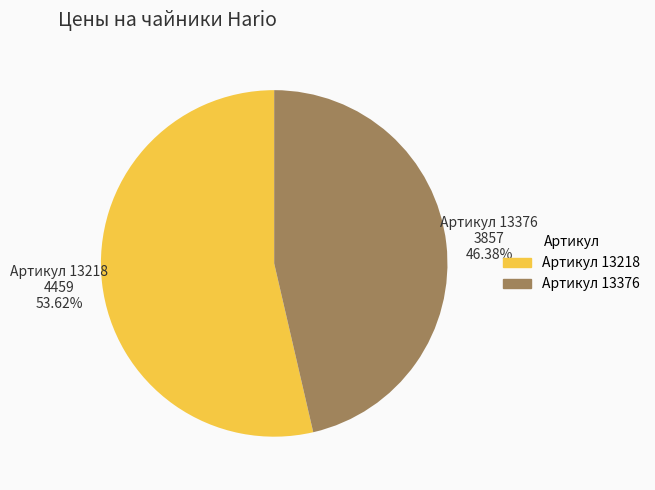

Is there a majority slice in this chart?

Yes